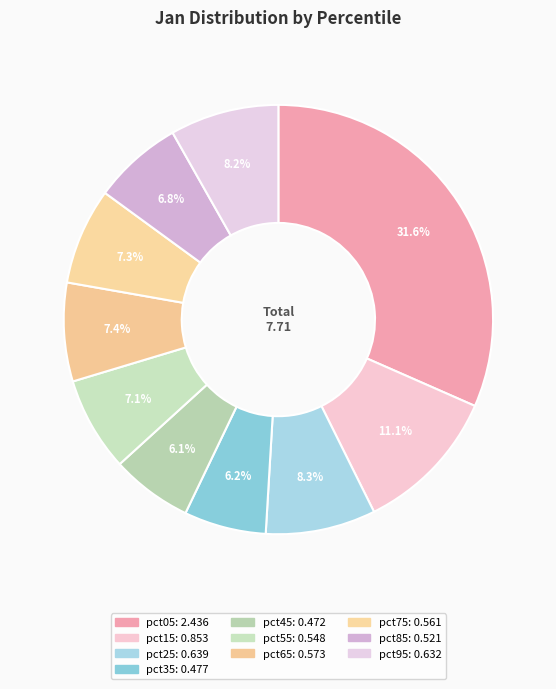

To the nearest percent, what percentage of the pie is pct65?

7%